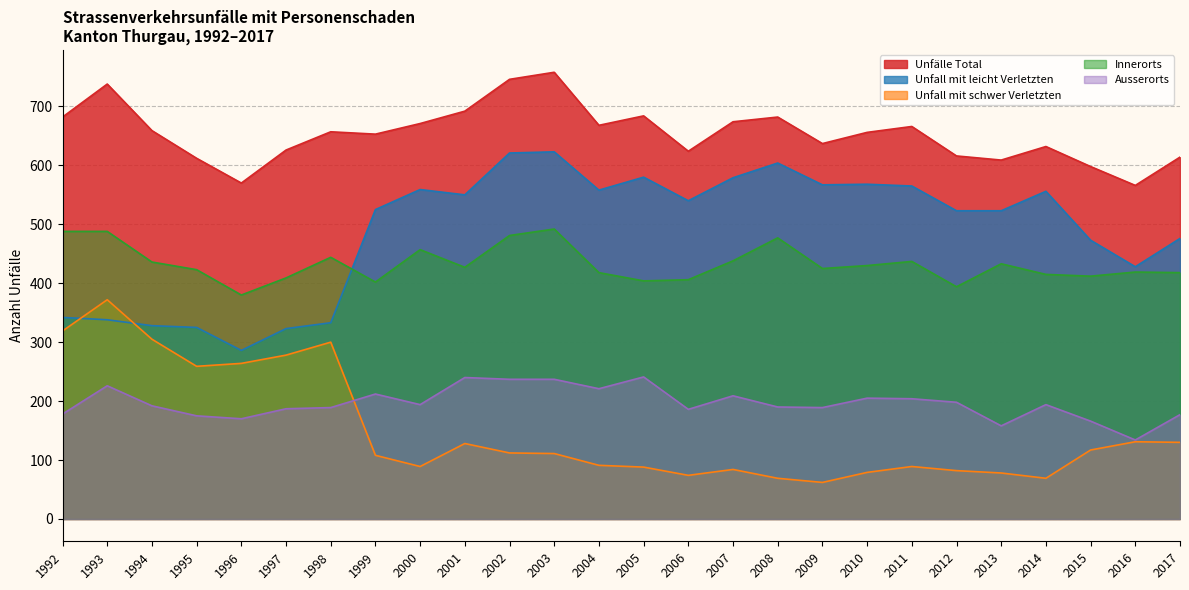

At 1995, list the series in order from smallest to largest.

Ausserorts, Unfall mit schwer Verletzten, Unfall mit leicht Verletzten, Innerorts, Unfälle Total